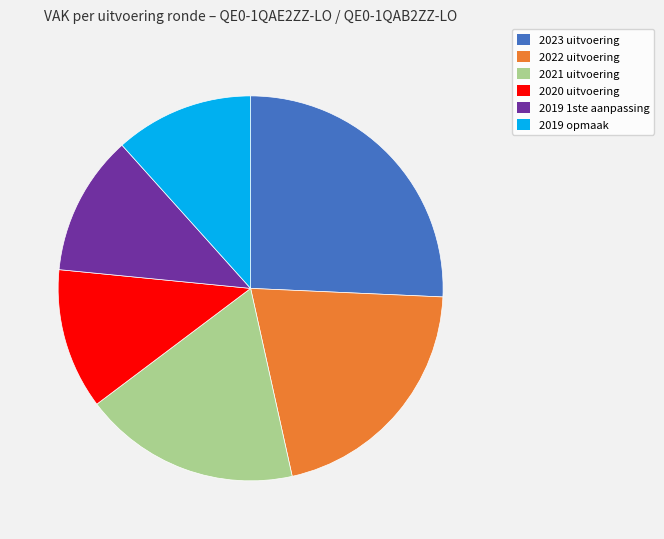

Which slice is the largest?

2023 uitvoering